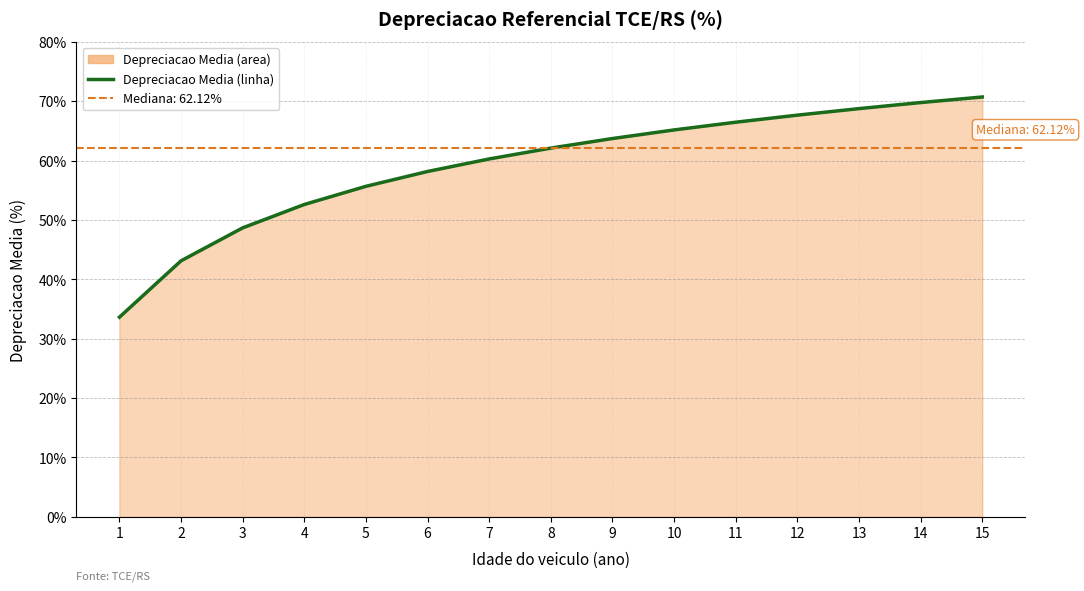

Rank the categories by value from lowest to highest.

1, 2, 3, 4, 5, 6, 7, 8, 9, 10, 11, 12, 13, 14, 15